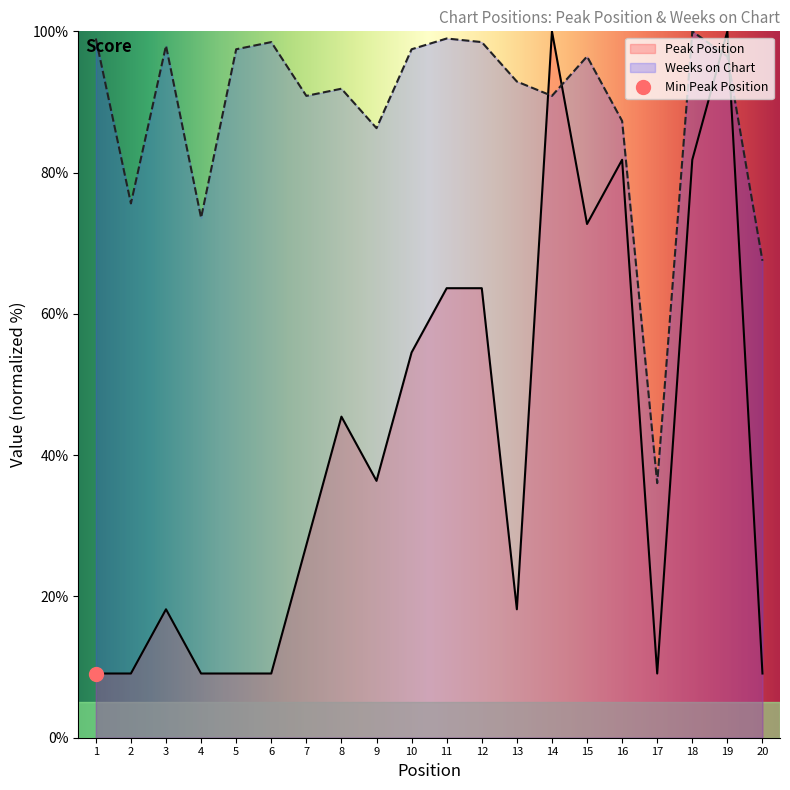

What is the smallest value displayed?

9.1